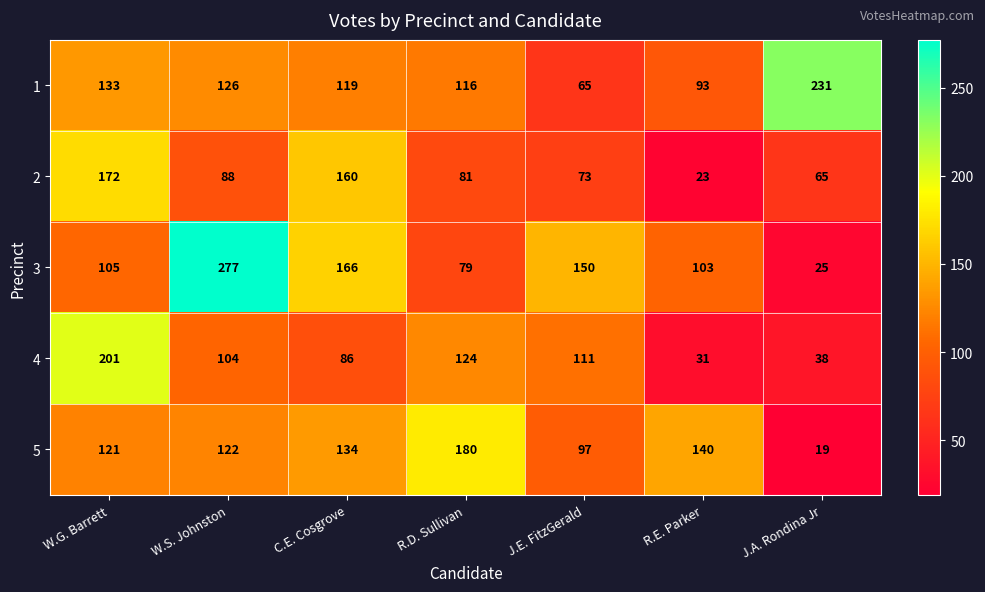

Which category has the highest value across all series?

W.S. Johnston